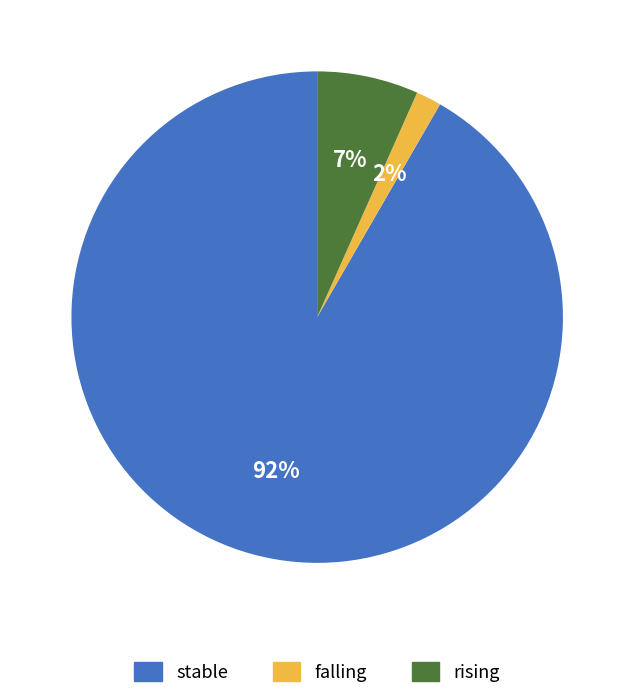

Does stable represent more than half of the total?

Yes